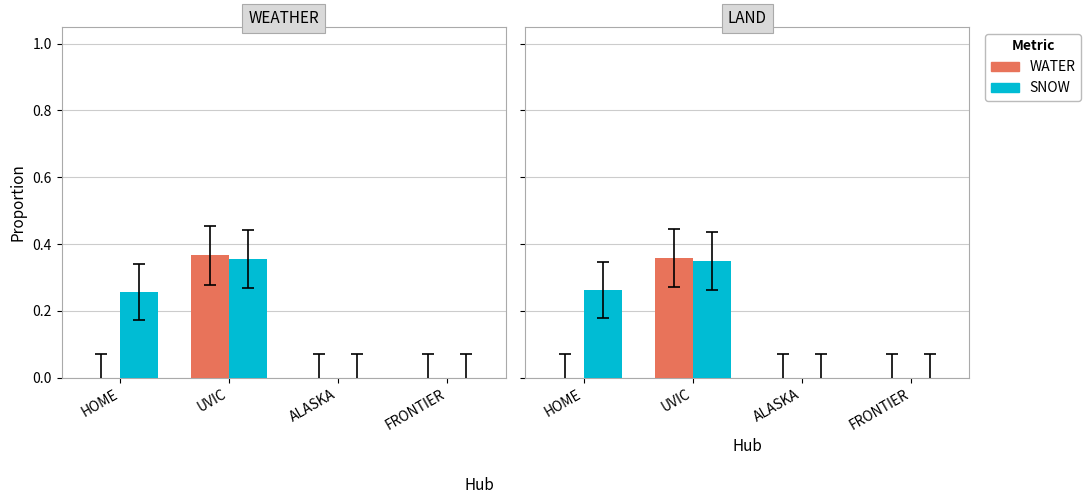

What is the label of the 3rd bar from the right?

UVIC